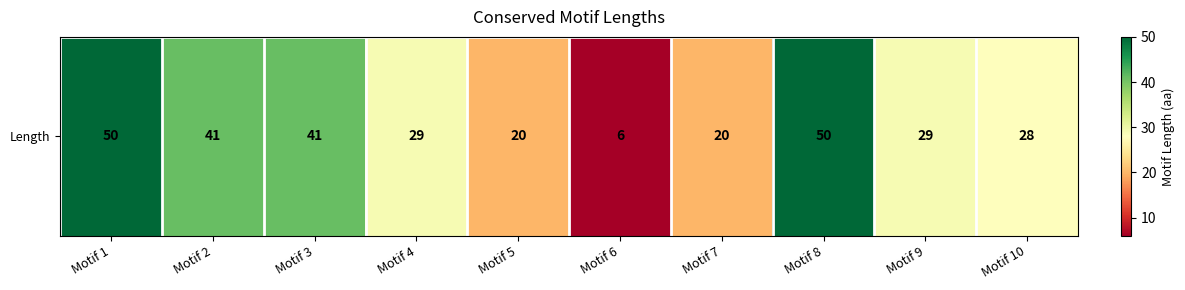

Which category has the lowest value across all series?

Motif 6